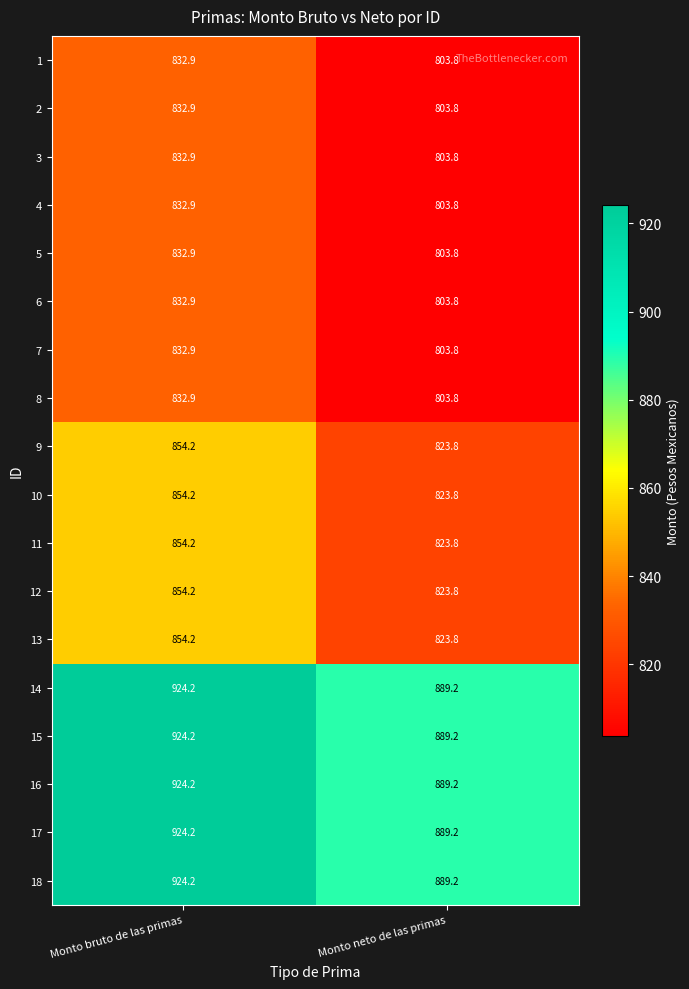

Which category has the lowest value across all series?

Monto neto de las primas